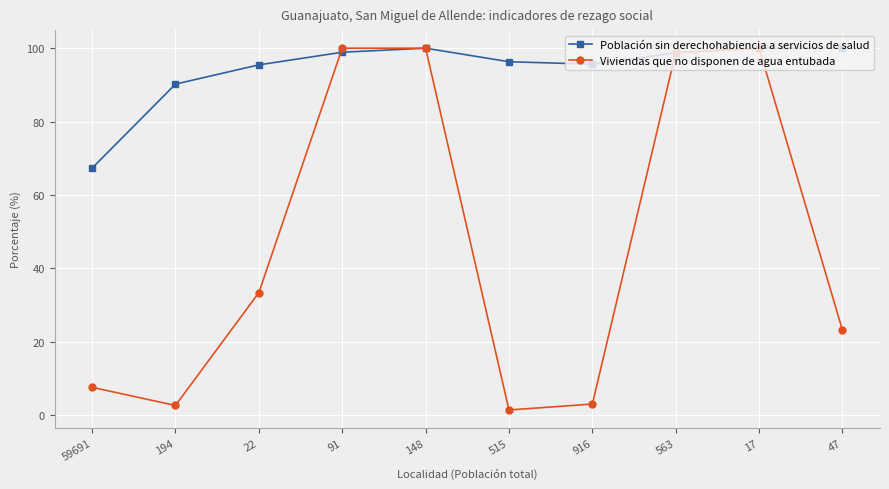

How many lines are shown in the chart?

2